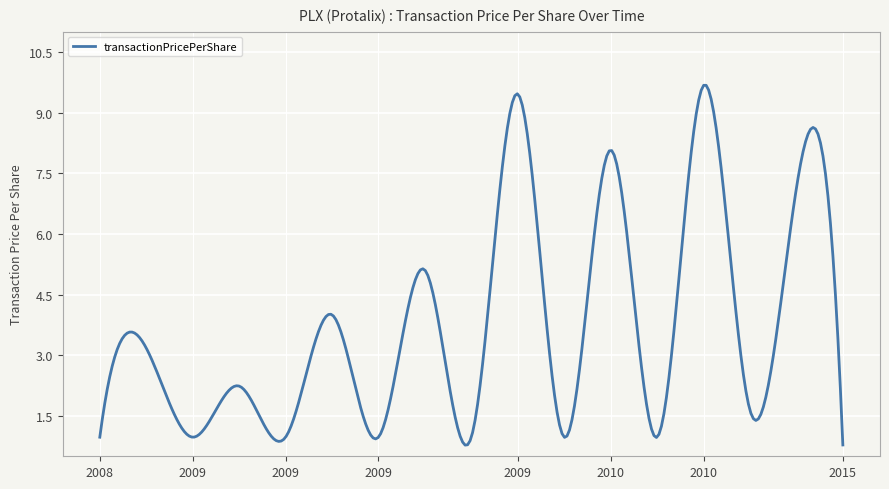

What is the difference between the maximum and minimum values?

8.9